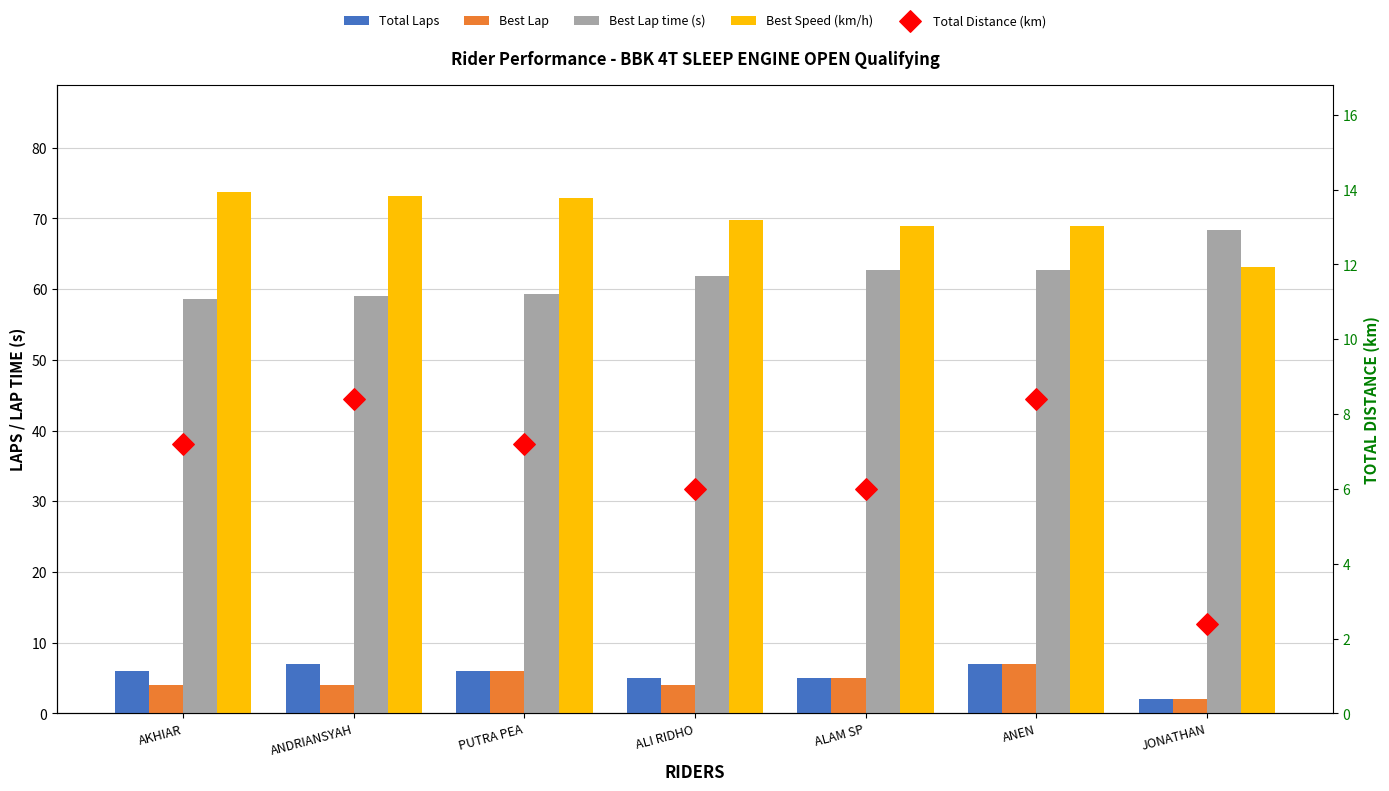

Which series reaches the minimum Y coordinate?

Total Laps